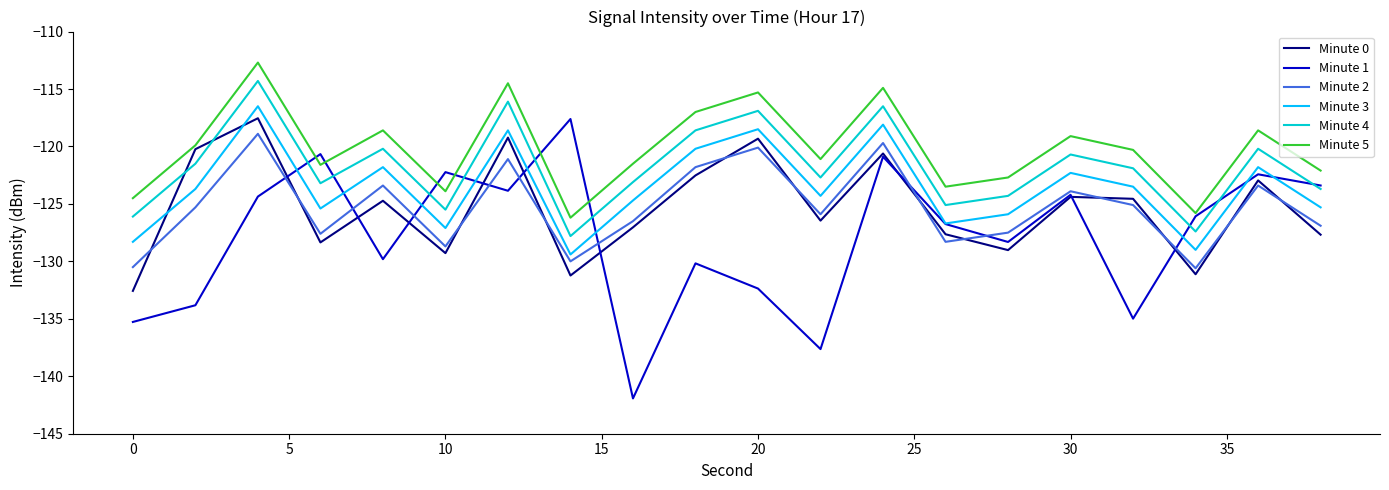

True or false: Minute 5 and Minute 4 intersect in this chart.

False